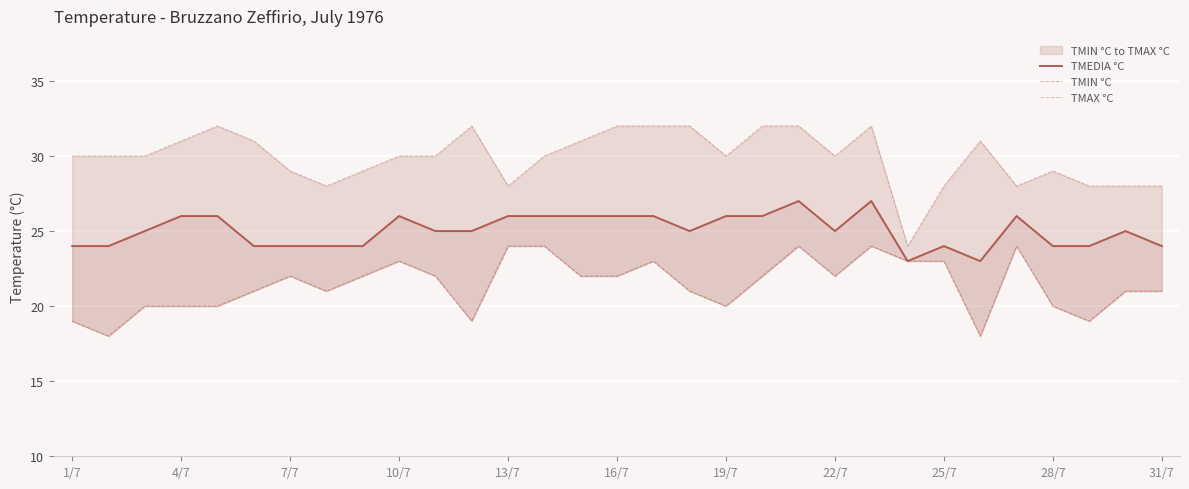

Reading left to right, list all the values displayed in this chart.

TMEDIA °C: 24	24	25	26	26	24	24	24	24	26	25	25	26	26	26	26	26	25	26	26	27	25	27	23	24	23	26	24	24	25	24
TMIN °C: 19	18	20	20	20	21	22	21	22	23	22	19	24	24	22	22	23	21	20	22	24	22	24	23	23	18	24	20	19	21	21
TMAX °C: 30	30	30	31	32	31	29	28	29	30	30	32	28	30	31	32	32	32	30	32	32	30	32	24	28	31	28	29	28	28	28